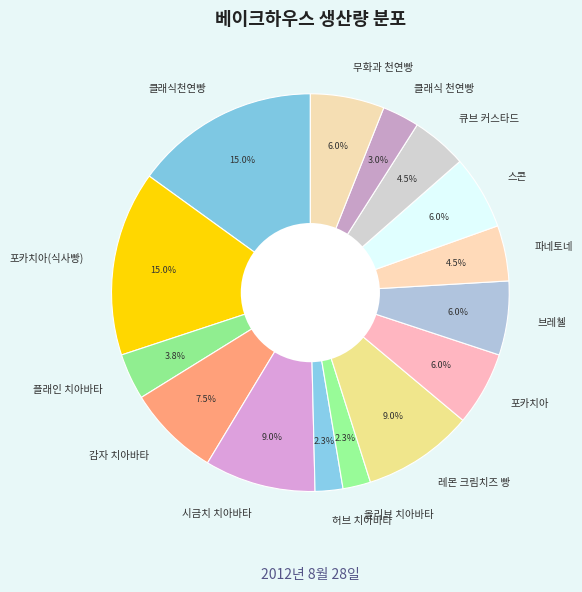

Is there a majority slice in this chart?

No